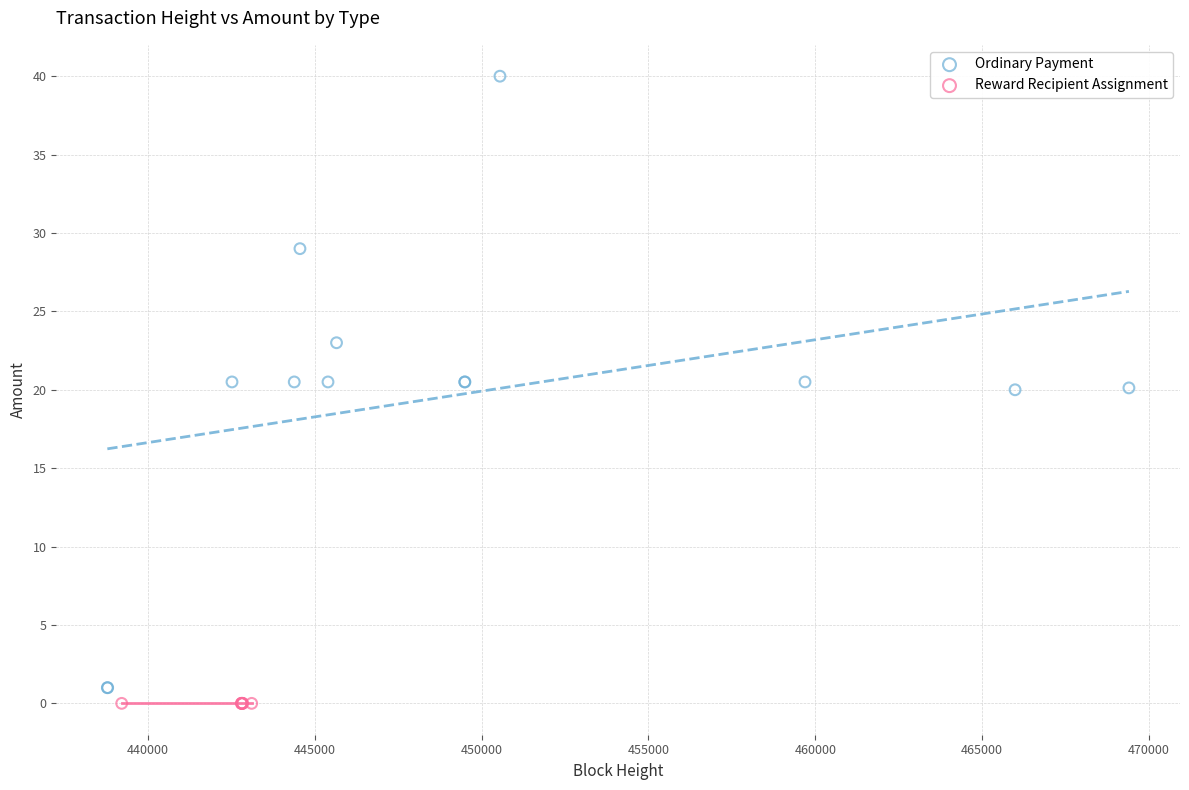

Which series contains the highest Y value?

Ordinary Payment